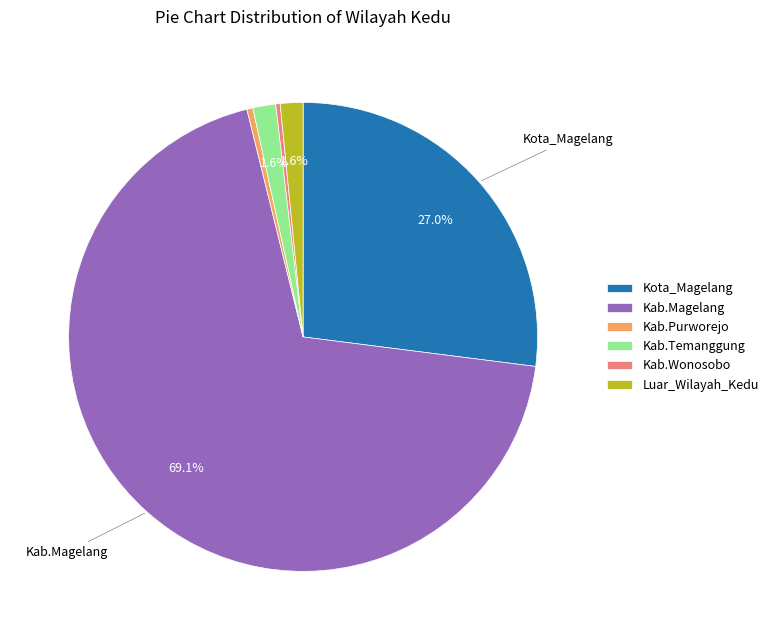

To the nearest percent, what is the difference between the largest and smallest slice percentages?

69%